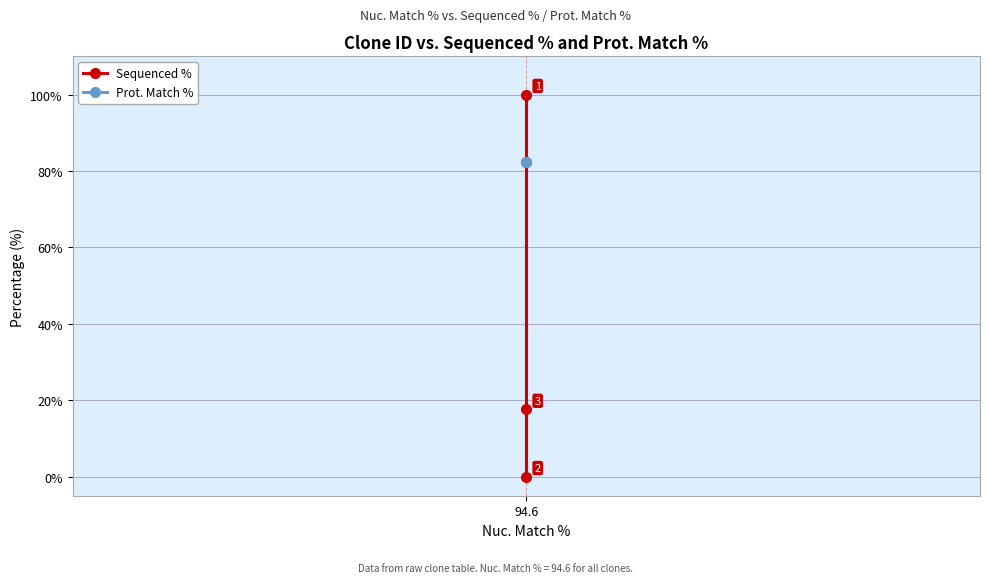

What is the maximum value shown in the chart?

100.0